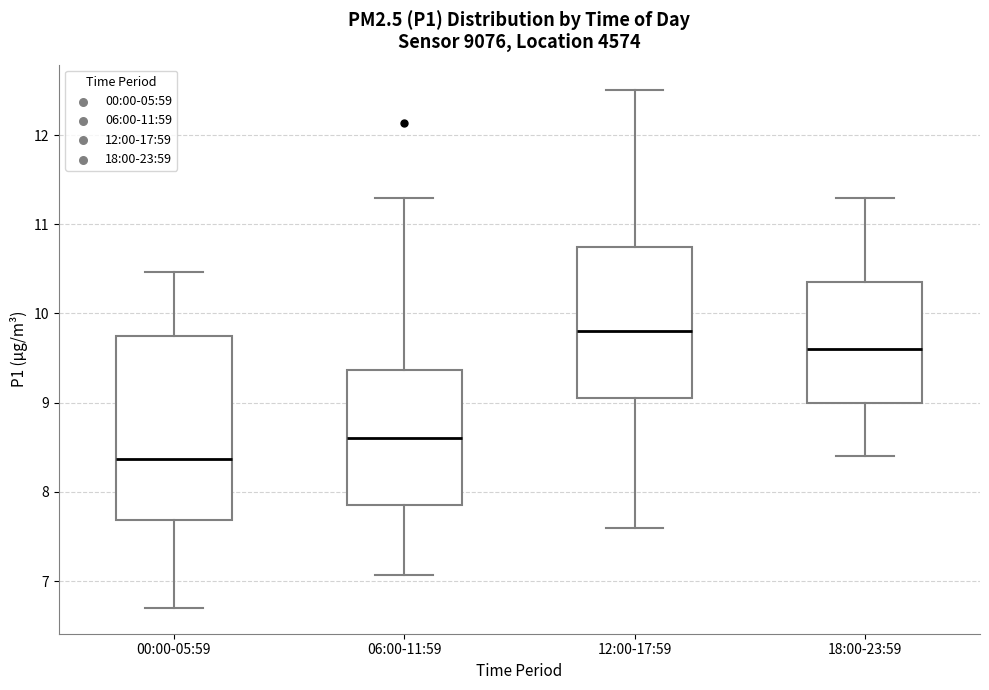

Where is the upper edge of the box for 12:00-17:59 on the y-axis? The values are not printed on the chart, so give them approximately, as read against the axis.

10.8